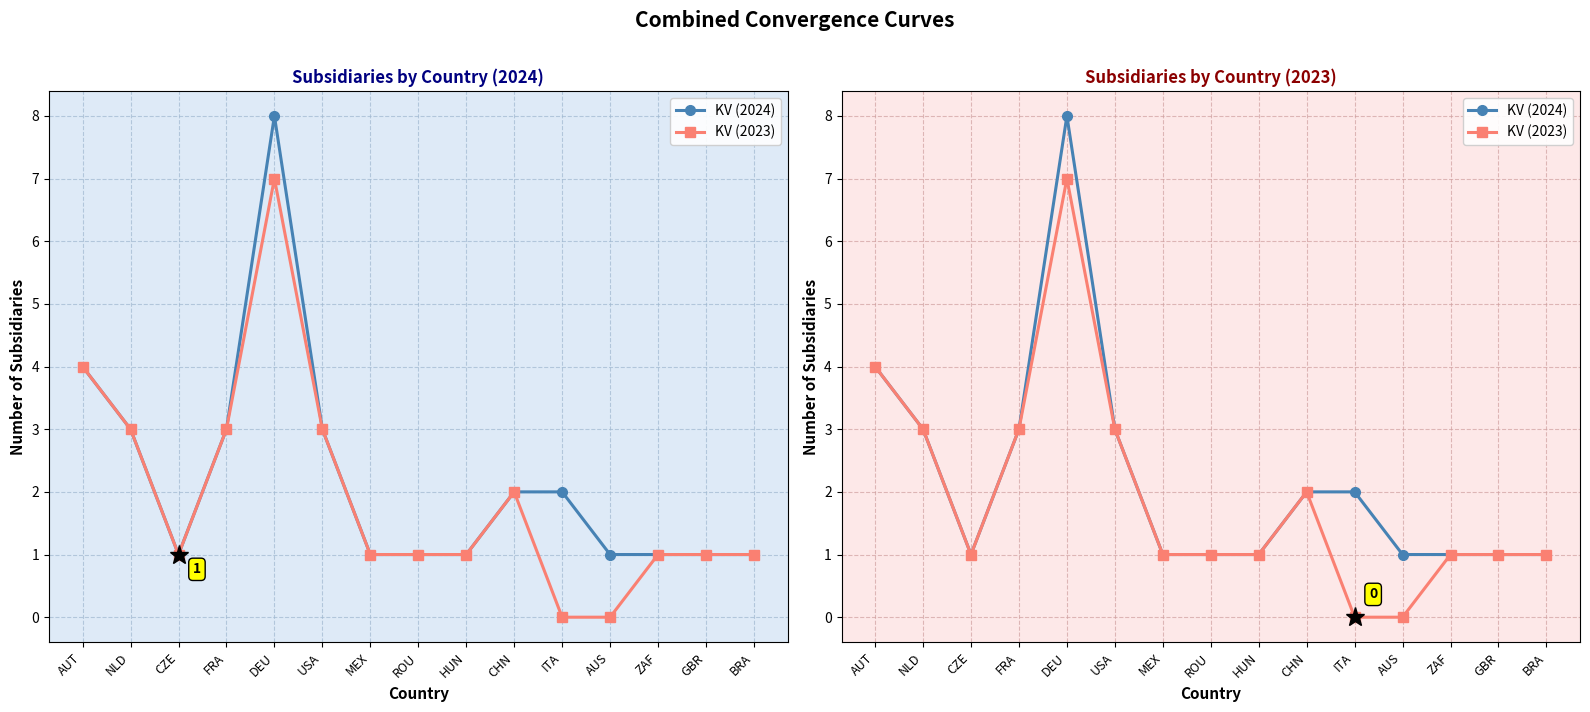

Between DEU and USA, which series saw the biggest shift?

KV (2024)